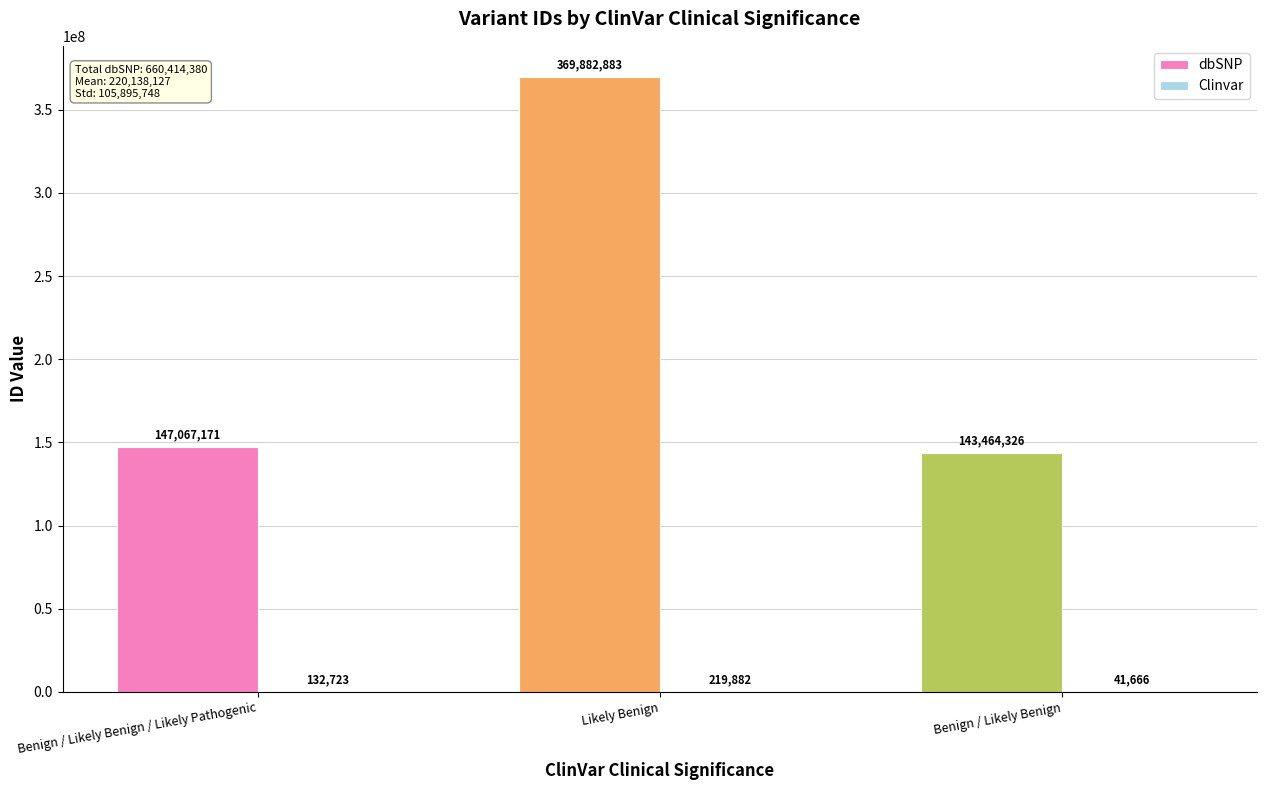

True or false: dbSNP has a value of 618856245 at Likely Benign.

False